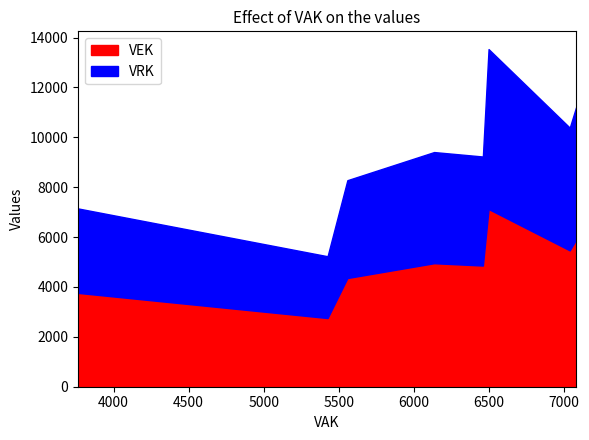

True or false: VEK and VRK intersect in this chart.

False